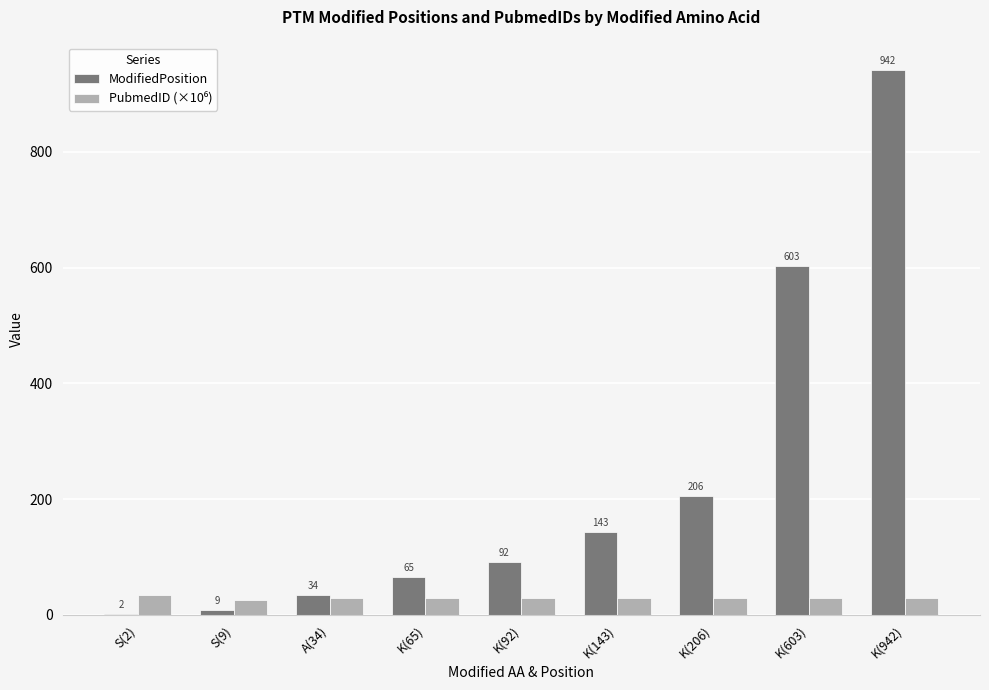

Which series has the largest total across all categories?

ModifiedPosition